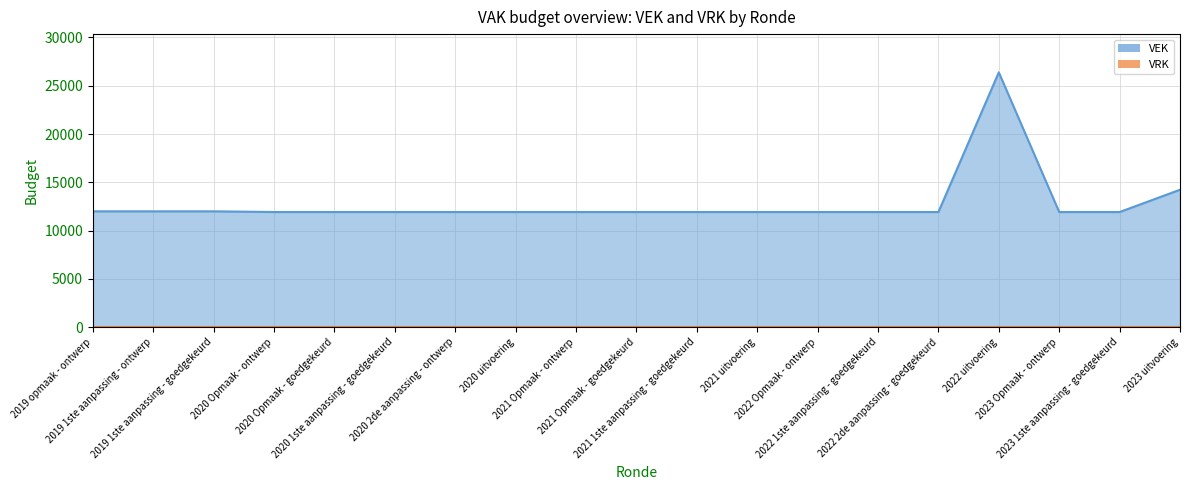

What is the label of the 7th point from the right?

2022 Opmaak - ontwerp